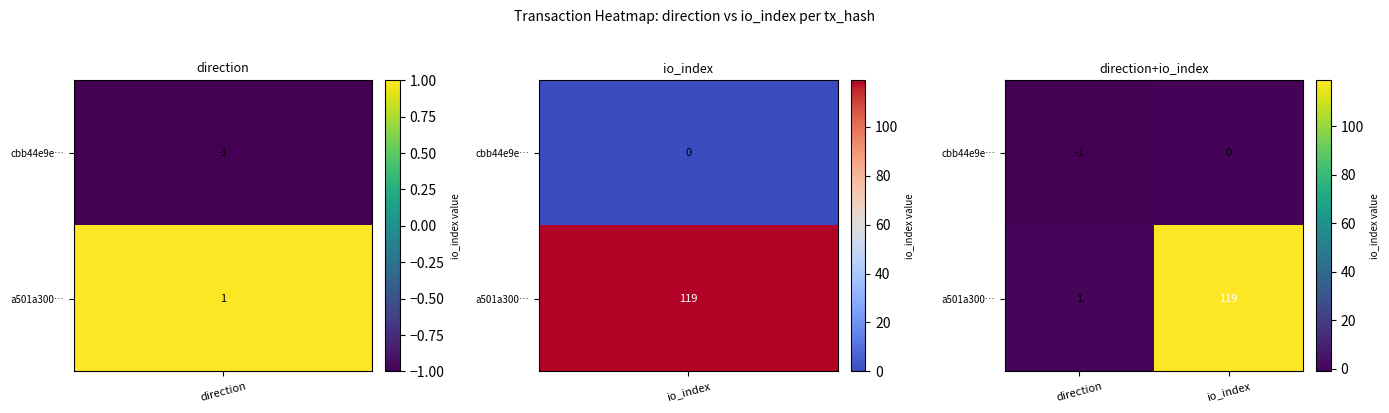

What is the average value of the a501a300… series?

60